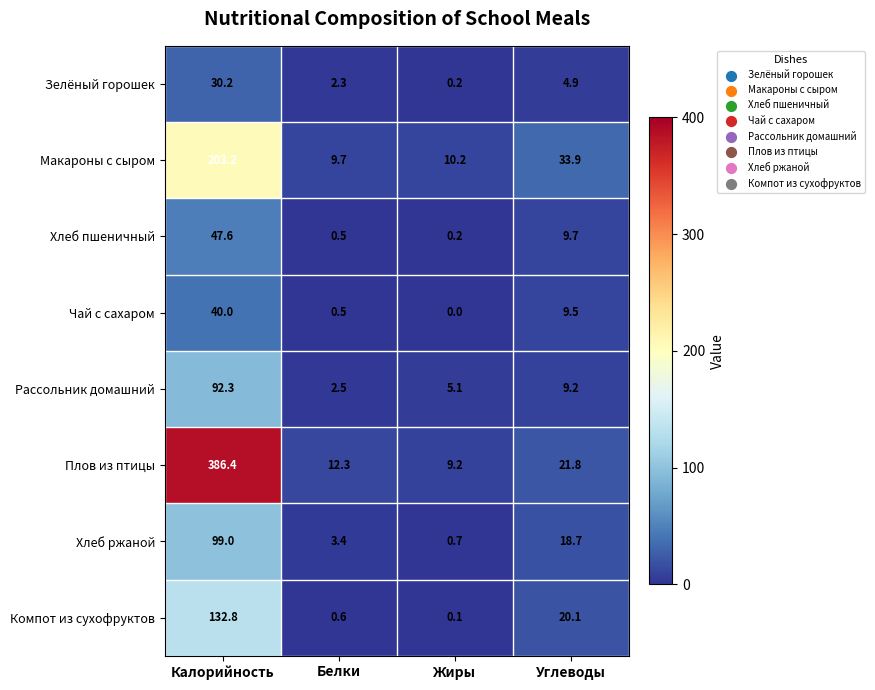

Which series has the largest total across all categories?

Плов из птицы